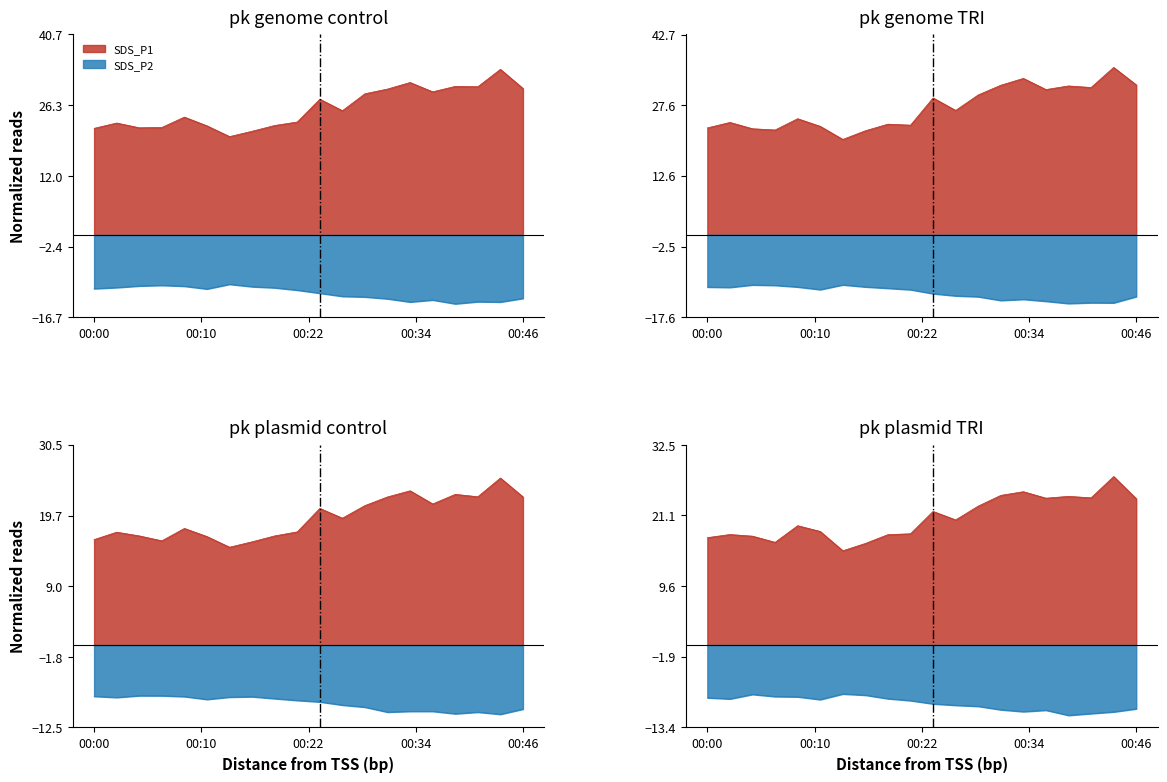

True or false: SDS_P1 and SDS_P2 intersect in this chart.

False